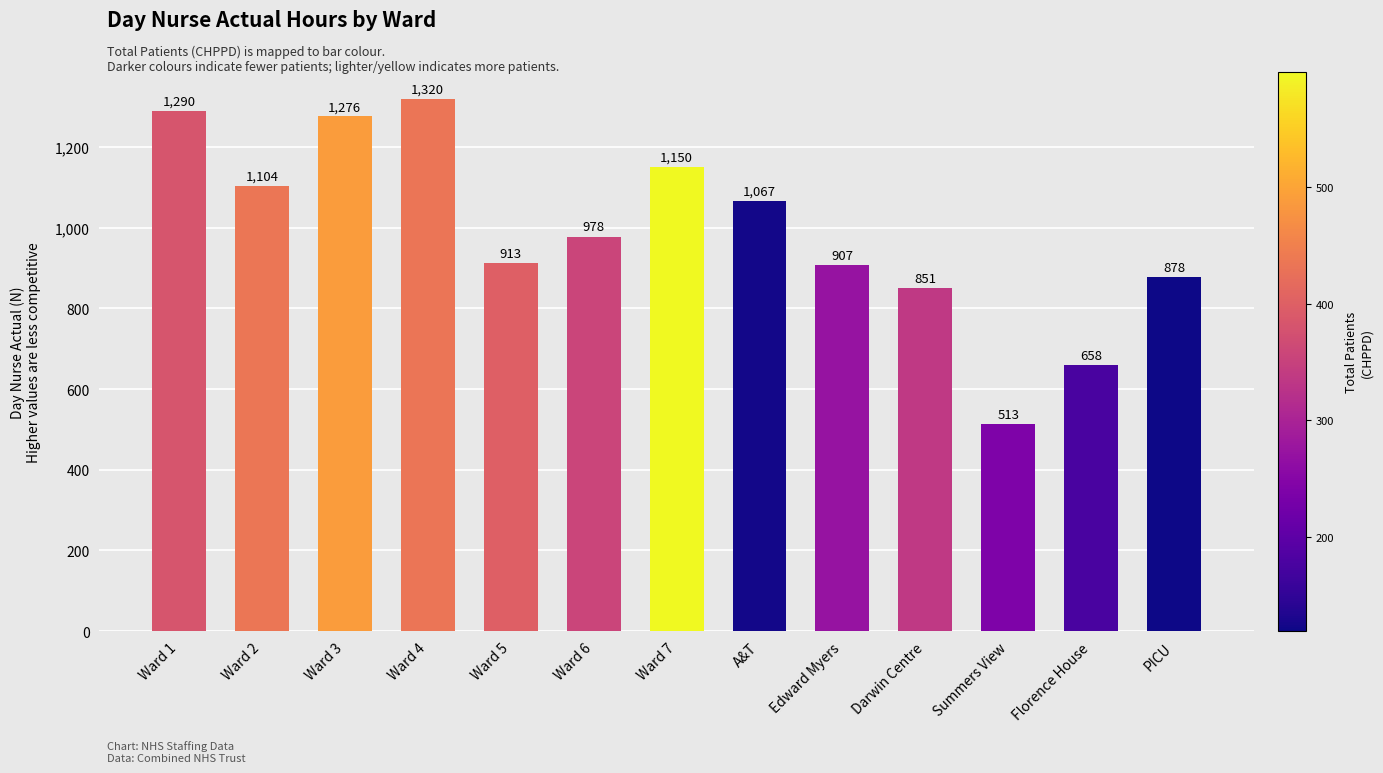

Rank the categories by value from lowest to highest.

Summers View, Florence House, Darwin Centre, PICU, Edward Myers, Ward 5, Ward 6, A&T, Ward 2, Ward 7, Ward 3, Ward 1, Ward 4